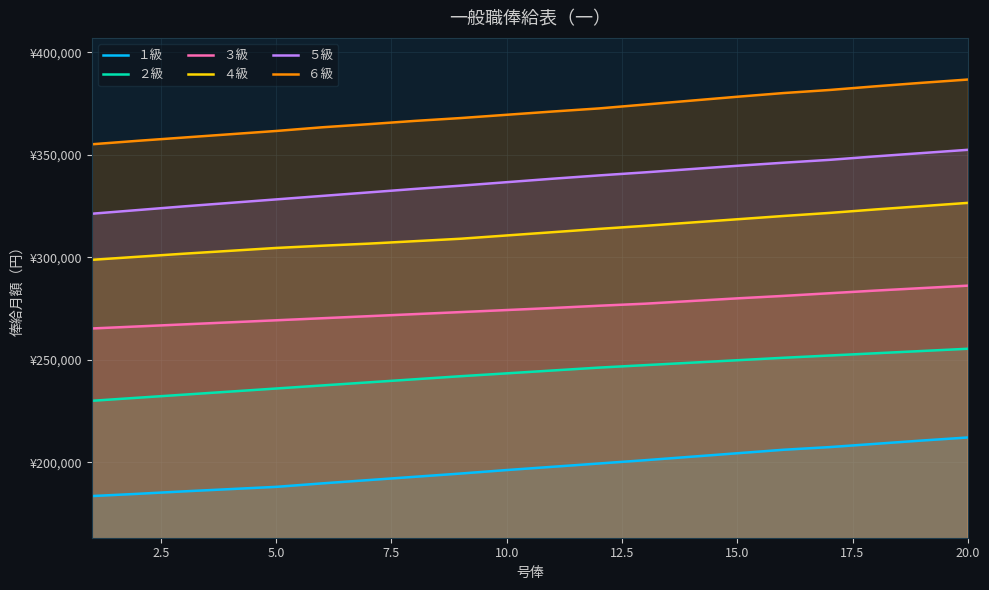

How many data points in ４級 are less than 312300?

10